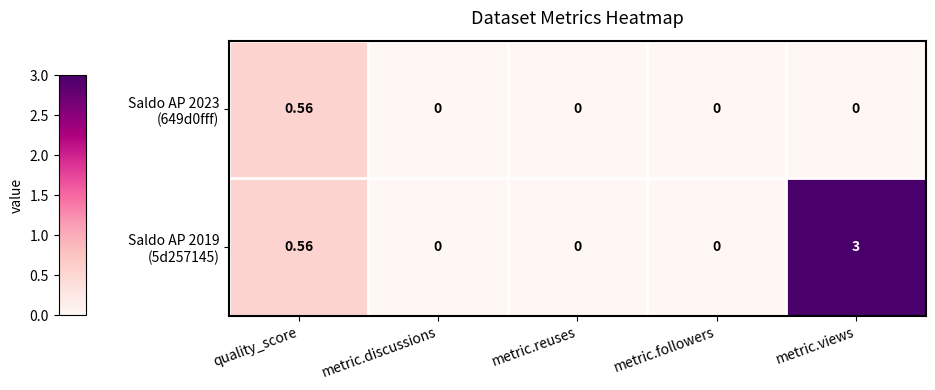

Which label corresponds to the largest value in the chart?

metric.views